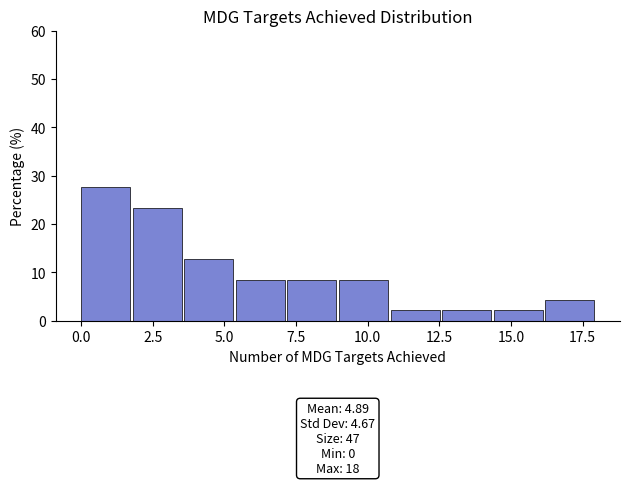

Read against the x-axis, roughly where is the centre of the tallest bar?

1.0